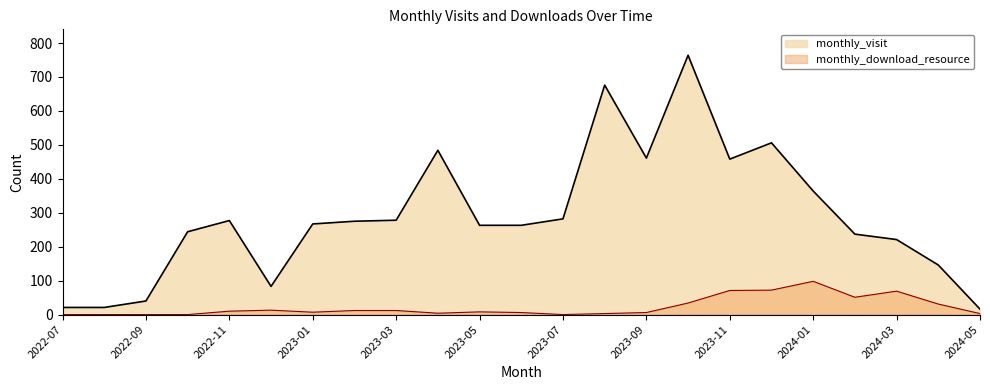

At which label is monthly_visit closest to 390?

2024-01